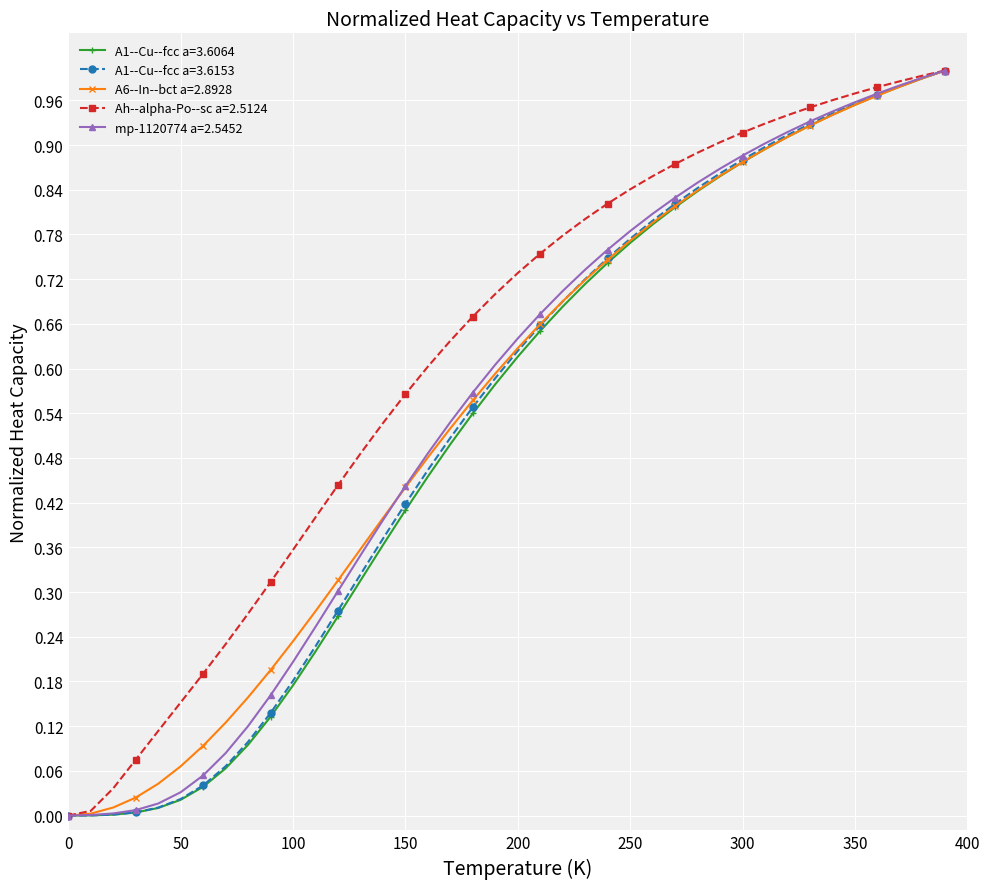

Which series has the largest total across all categories?

Ah--alpha-Po--sc a=2.5124